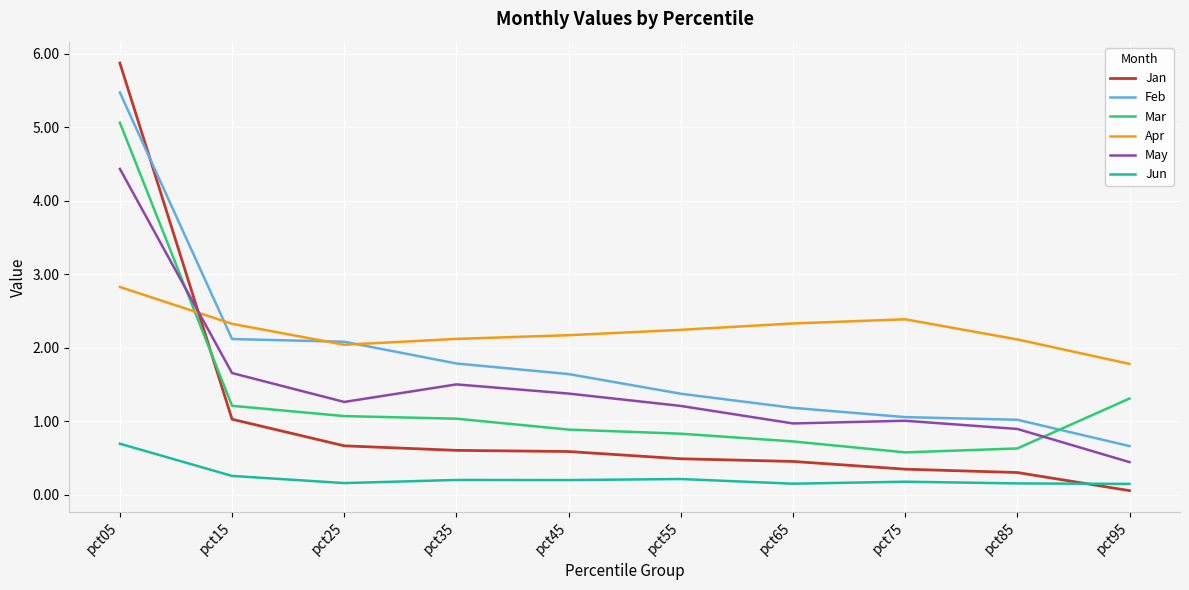

Which series has the largest total across all categories?

Apr